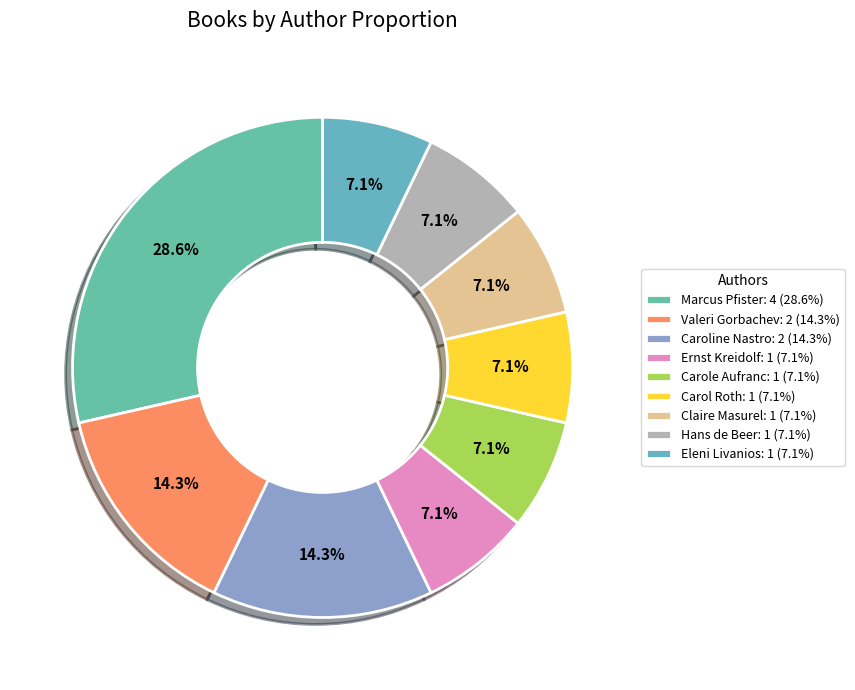

Count the number of slices in the pie.

9